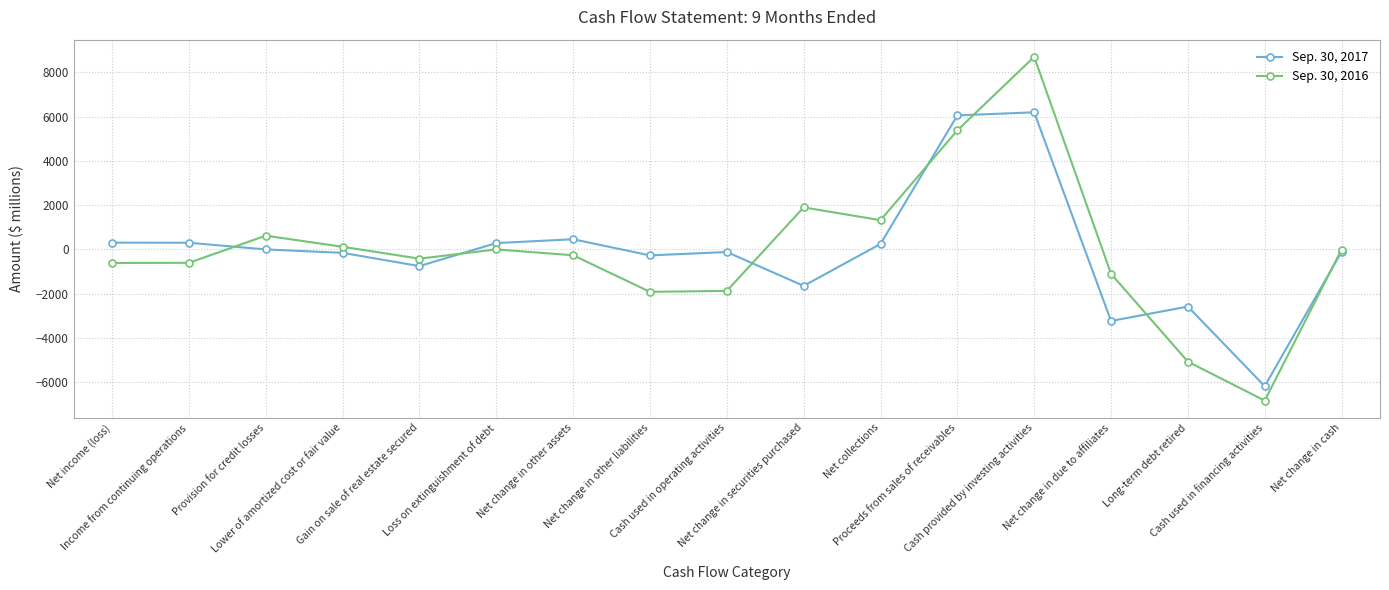

At which category does Sep. 30, 2016 reach its first local peak?

Provision for credit losses